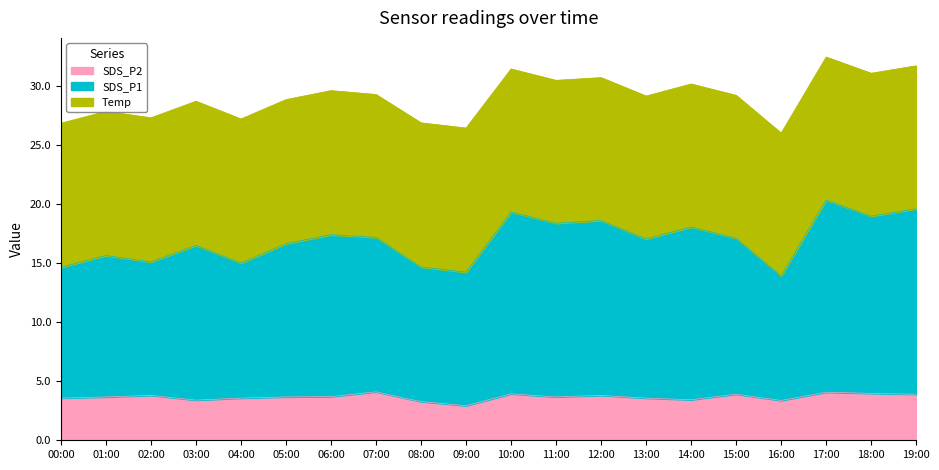

What is the minimum value for SDS_P2?

2.9